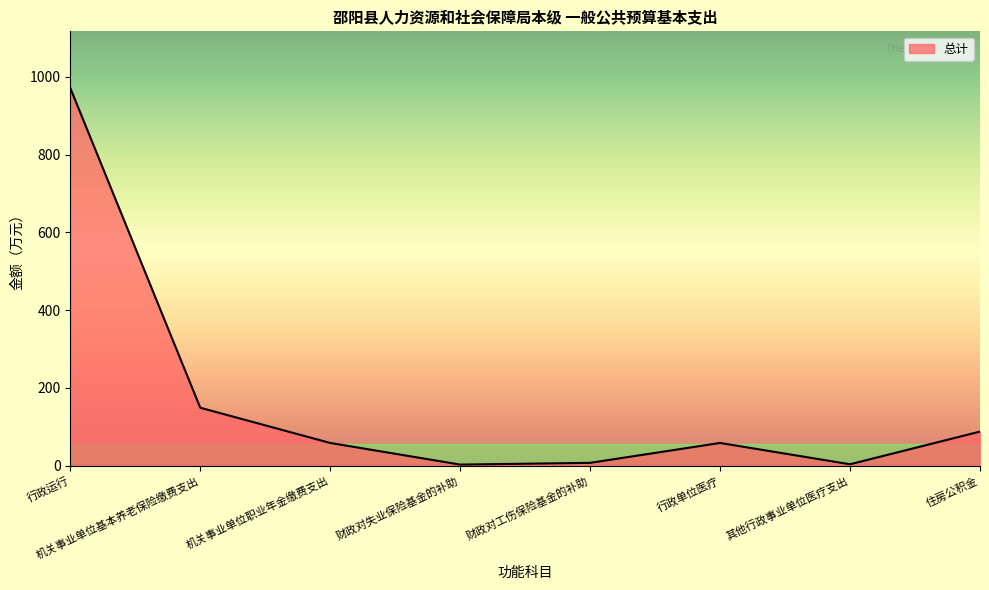

Approximately how many times larger is the value at 行政单位医疗 compared to 其他行政事业单位医疗支出?

16.0